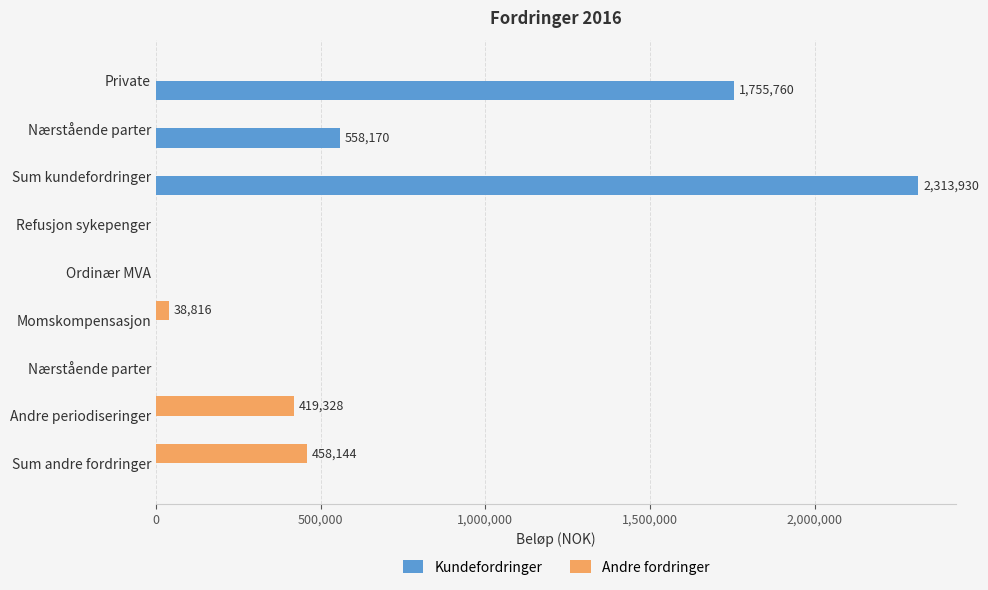

Count the number of data series in this chart.

2